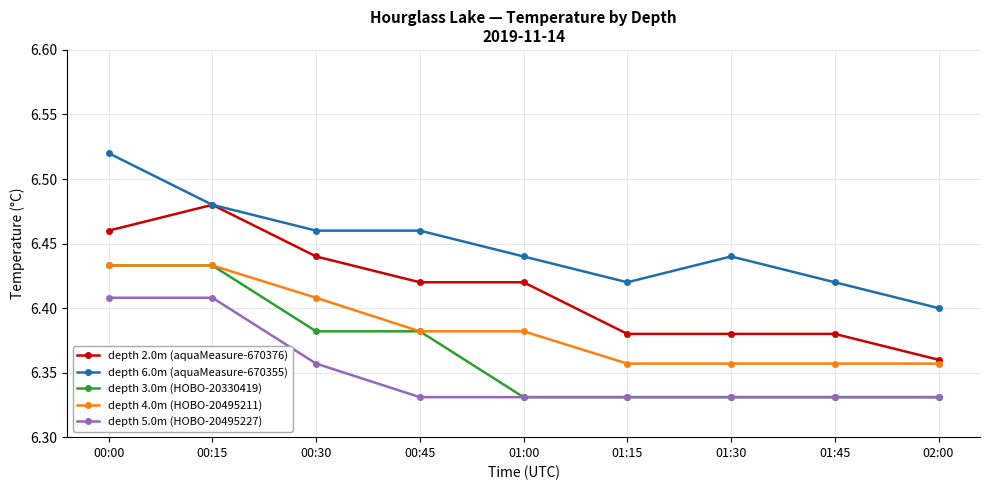

True or false: depth 6.0m (aquaMeasure-670355) and depth 4.0m (HOBO-20495211) cross at least once.

False